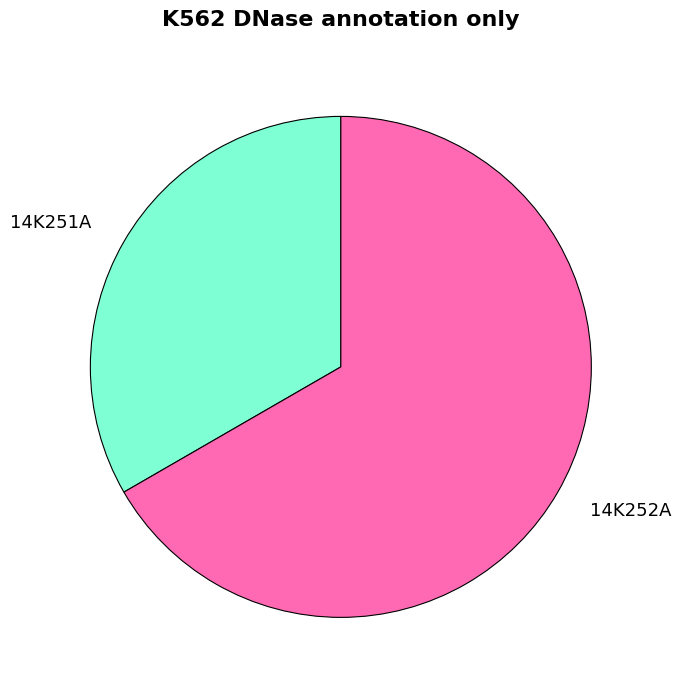

Rank the categories by value from lowest to highest.

14K251A, 14K252A